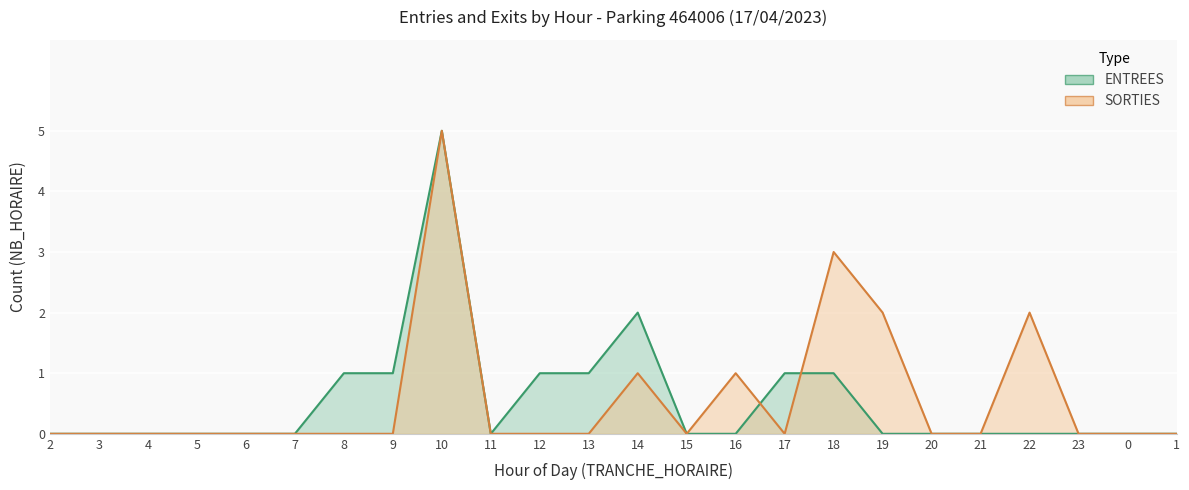

What is the difference between the maximum and minimum values in the SORTIES series?

5